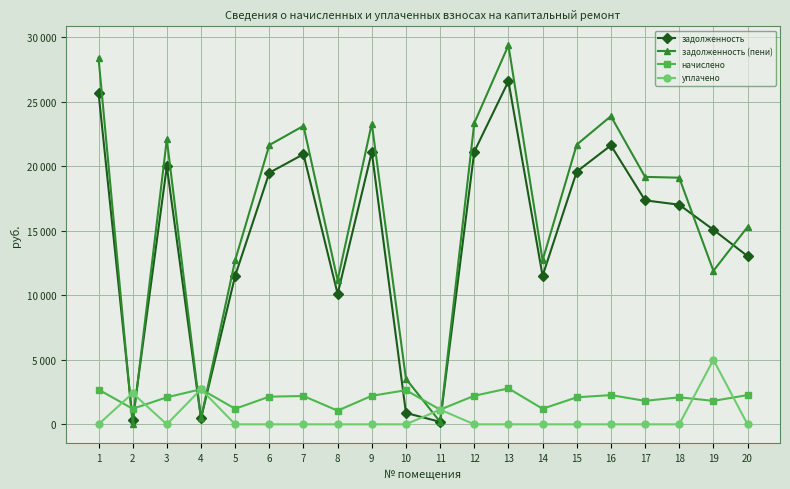

Between 3 and 12, which series saw the biggest shift?

задолженность (пени)